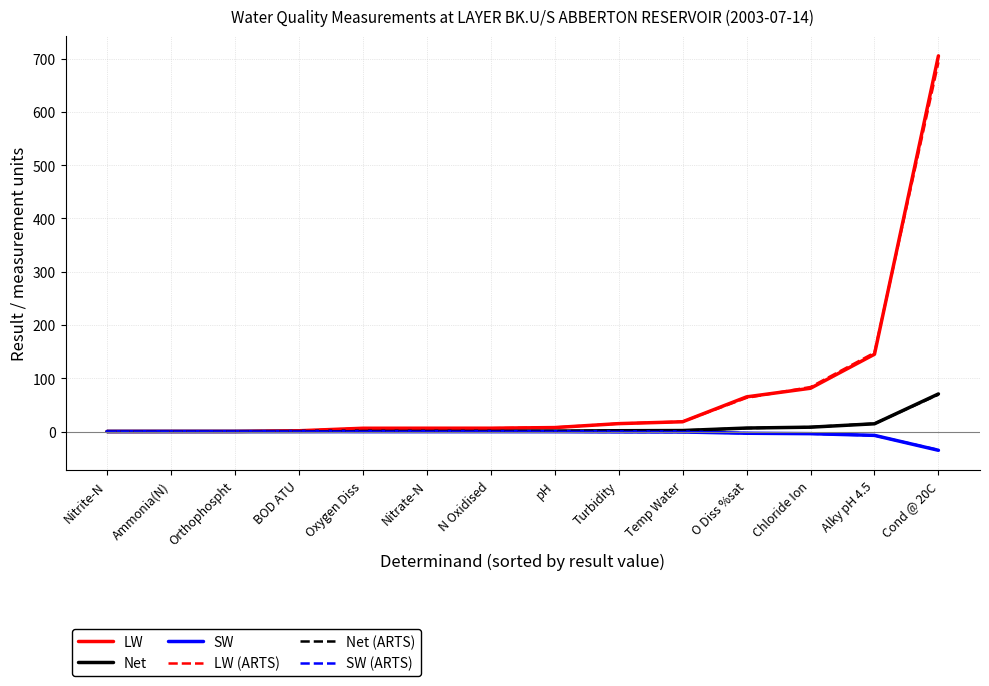

Is the value of LW at Alky pH 4.5 greater than the value of Net at N Oxidised?

Yes